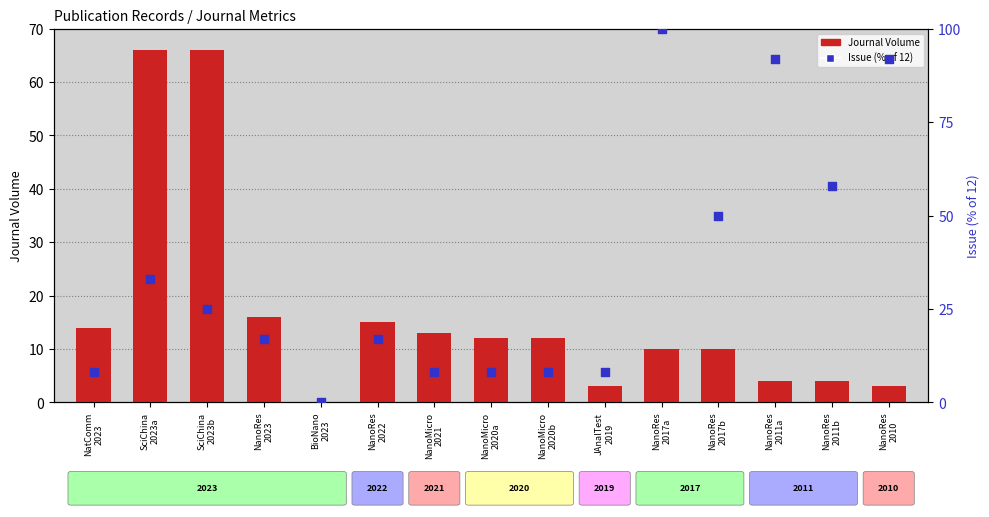

At how many categories does at least one series exceed 65?

5